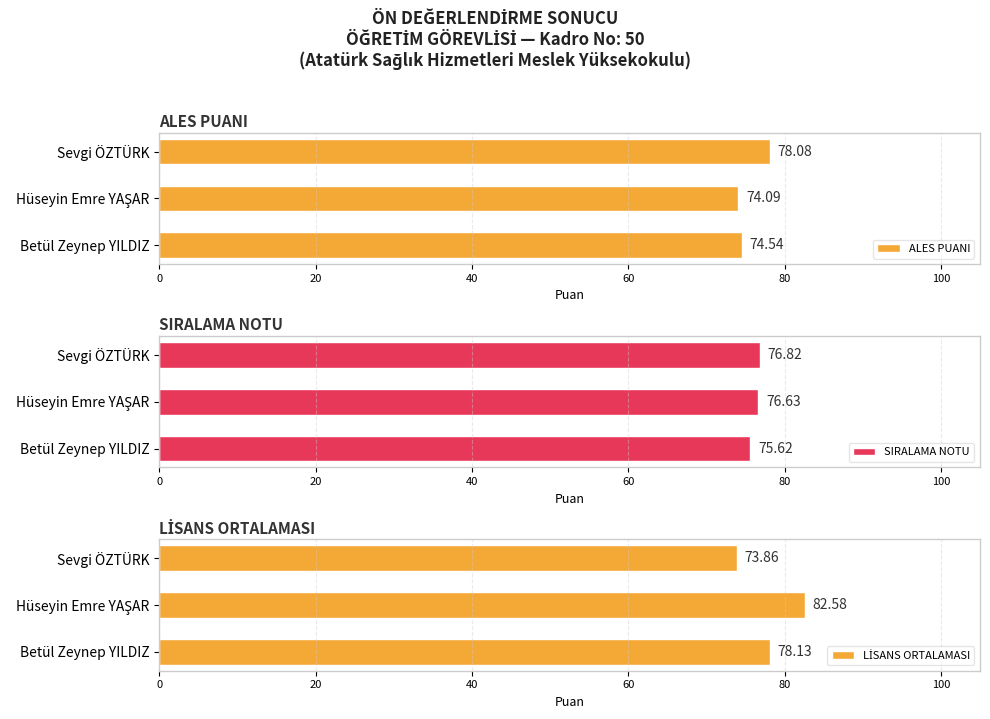

List the series in order of their peak value, highest first.

LİSANS ORTALAMASI, ALES PUANI, SIRALAMA NOTU